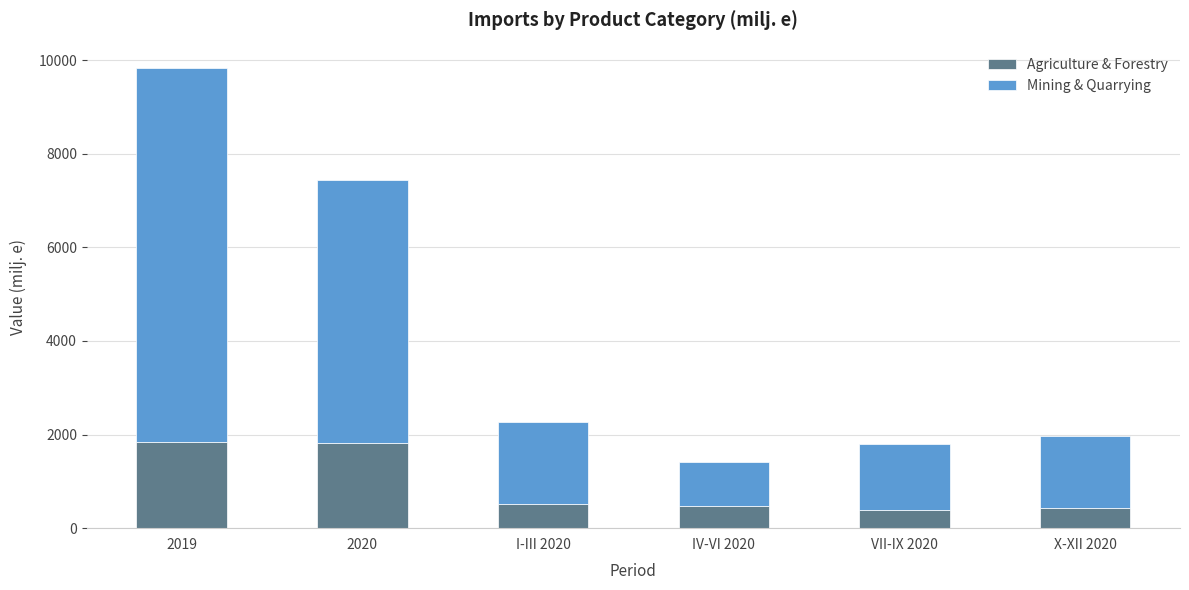

What is the total value across all series at X-XII 2020?

1958.5